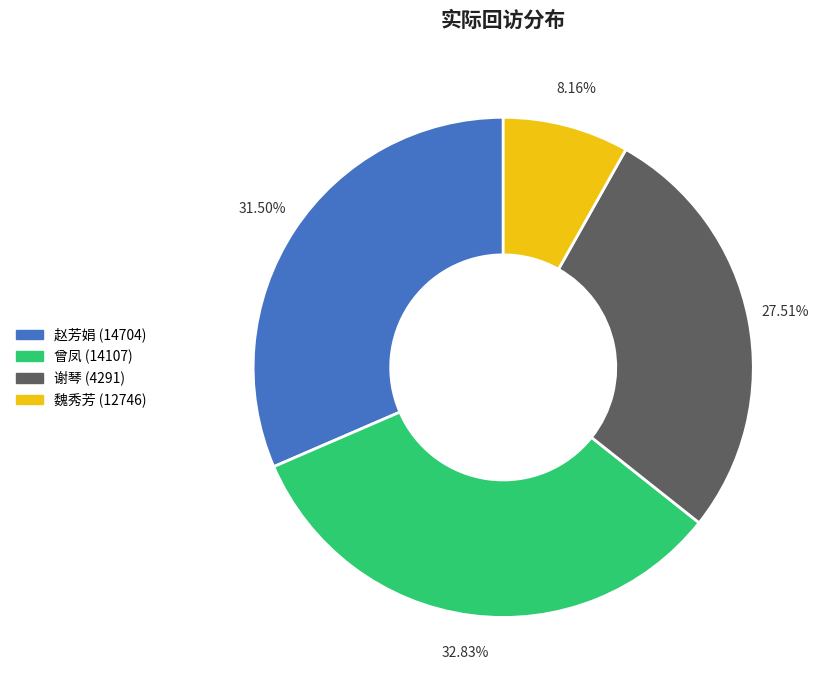

Does any single category account for the majority?

No